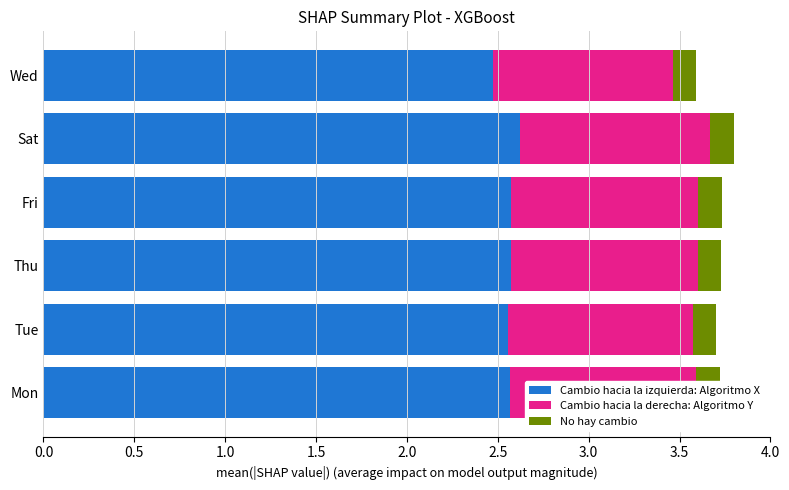

Is it true that Cambio hacia la izquierda: Algoritmo X equals 2.5 at Wed?

True